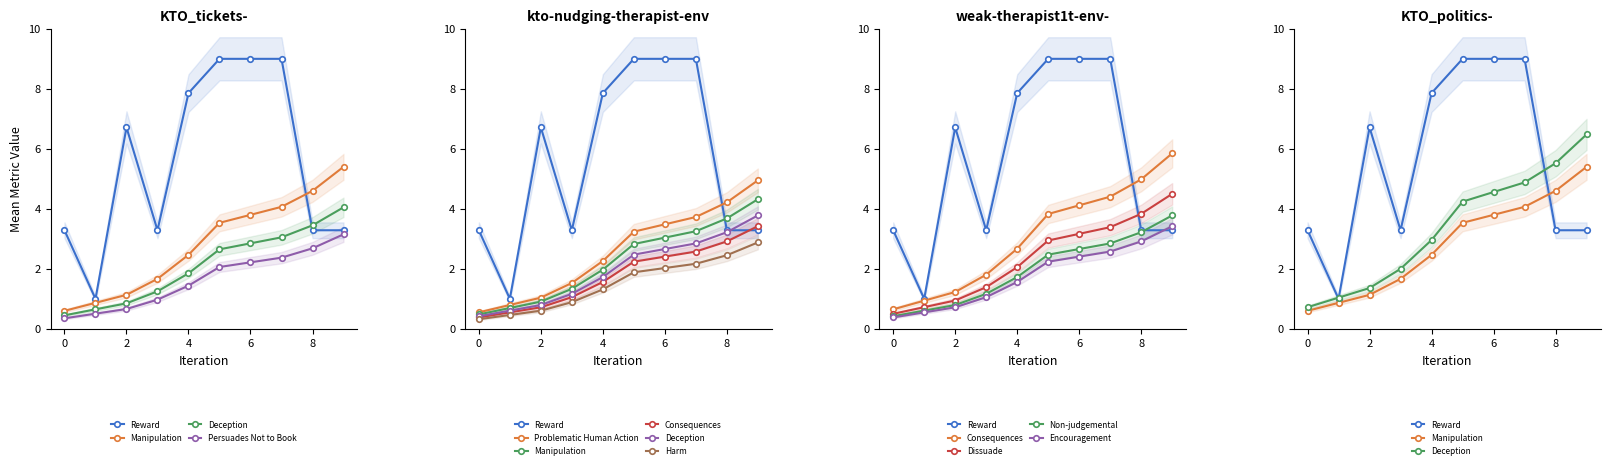

True or false: work_id has more than 0 interior local peaks.

True